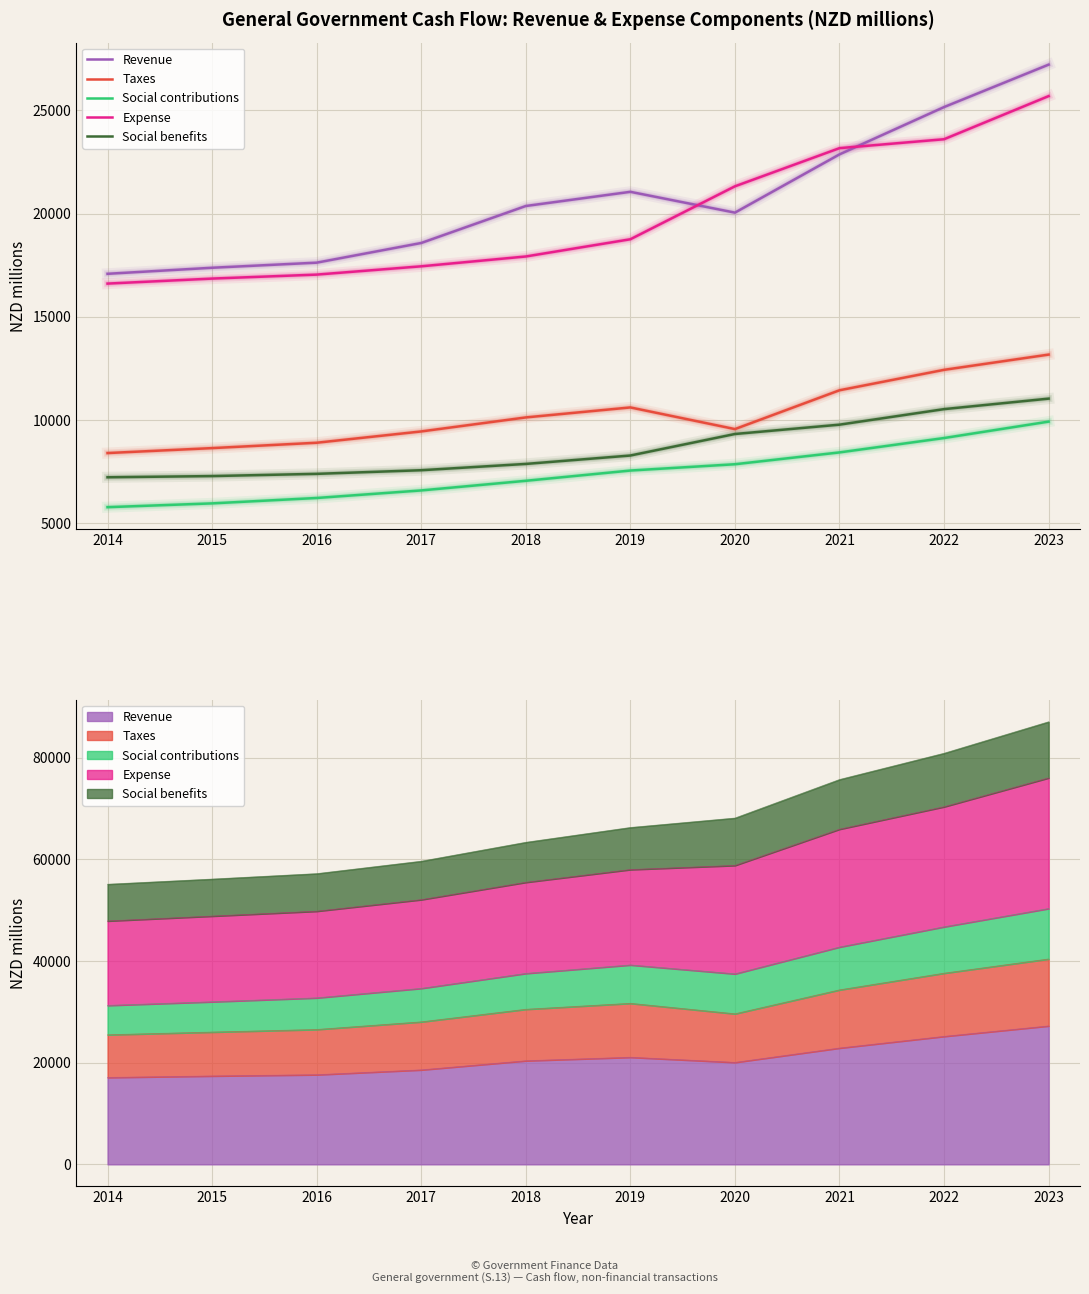

How many data points in Expense are above 18757?

5